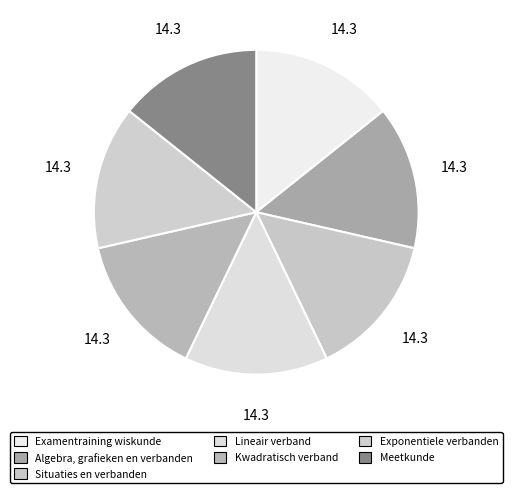

Count the number of slices in the pie.

7